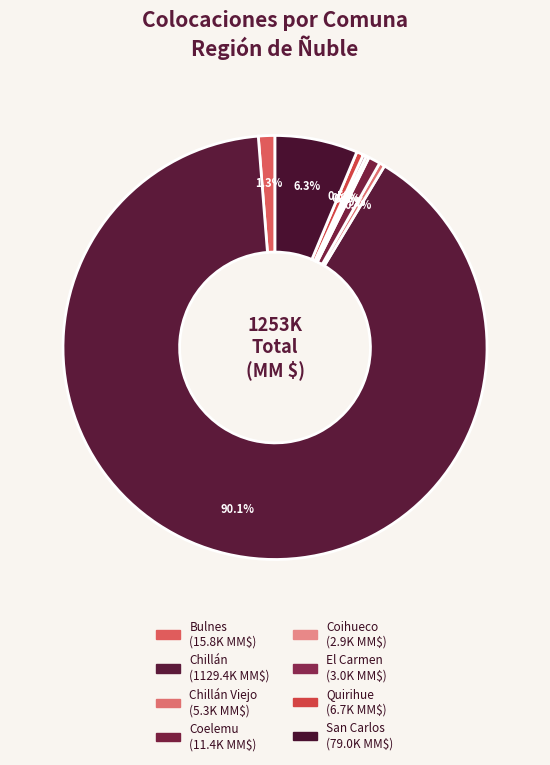

How many slices are in this pie chart?

8